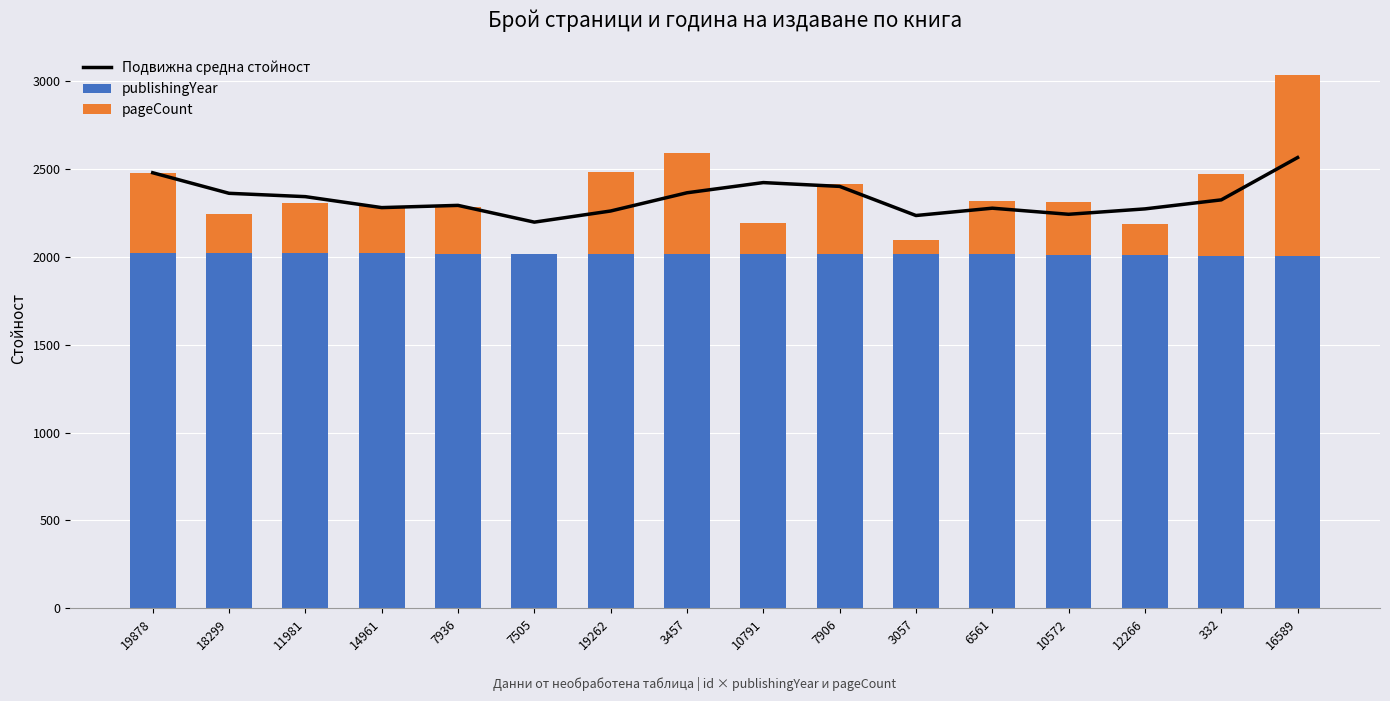

List the series in order of their overall mean, lowest first.

pageCount, publishingYear, Подвижна средна стойност